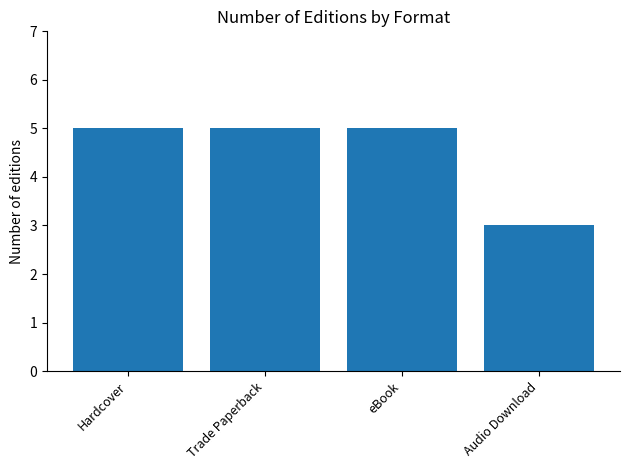

How many bars are there in total?

4